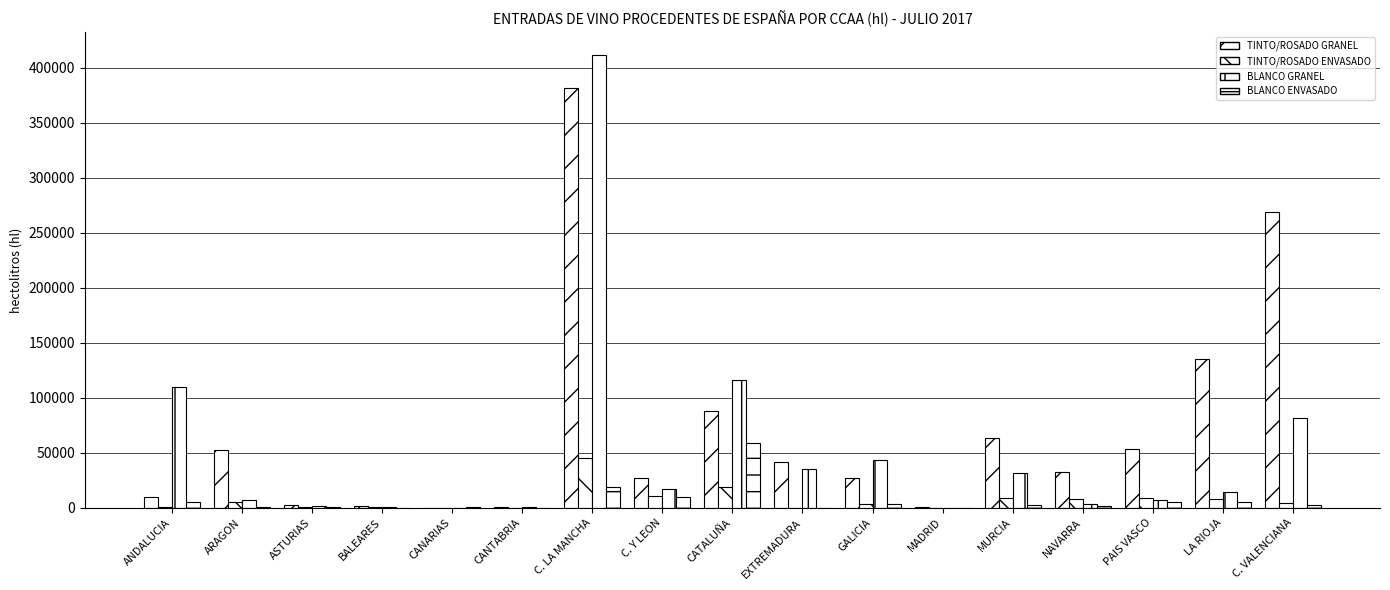

How many groups of bars are there?

17